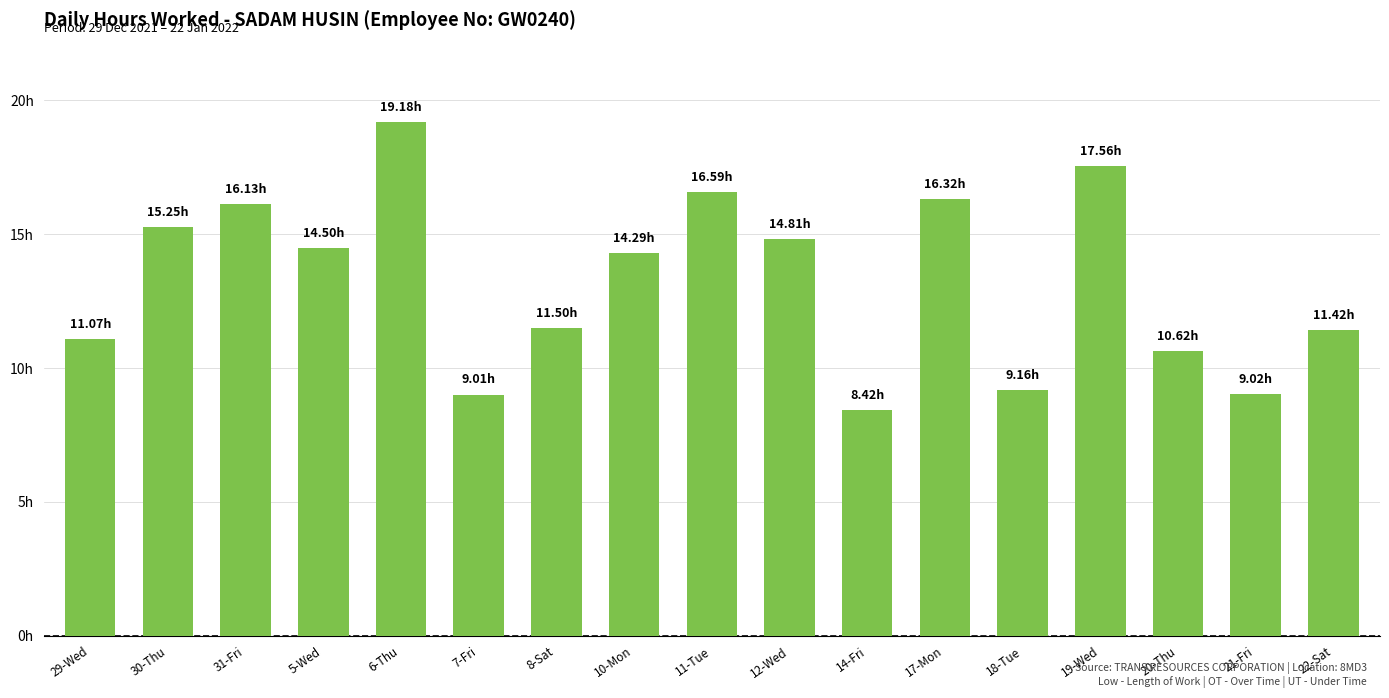

Read the value at 12-Wed.

14.8